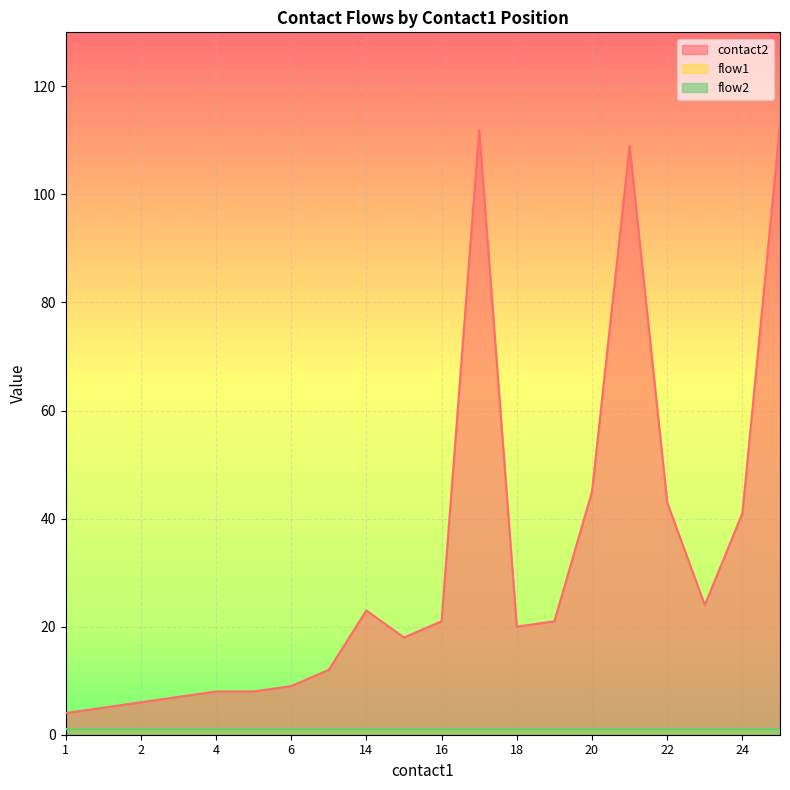

Between 3 and 17, which is larger?

17